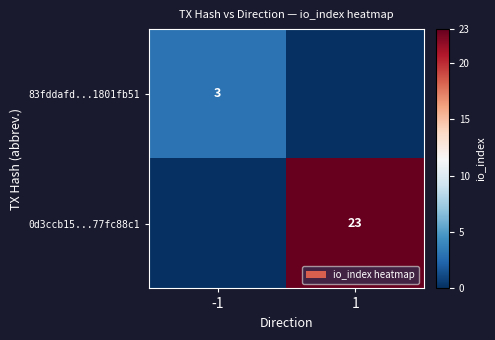

The 0d3ccb15...77fc88c1 series shows 36 at 1. True or false?

False